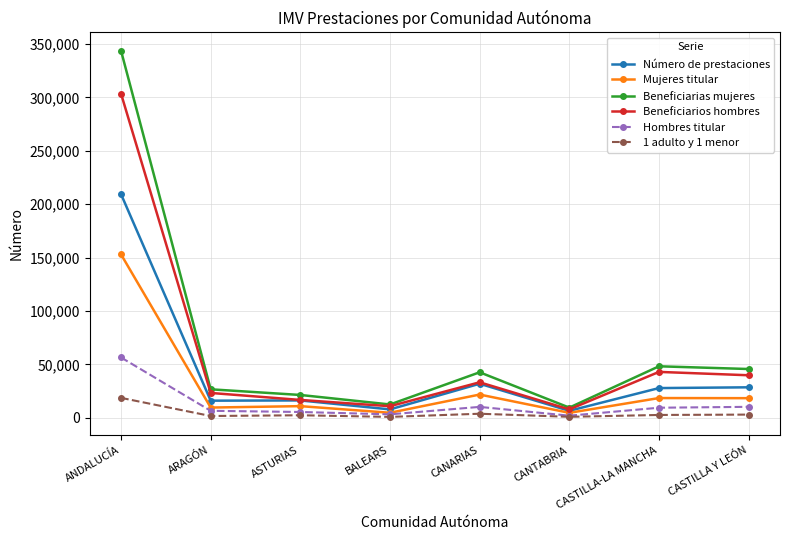

Count the number of data series in this chart.

6